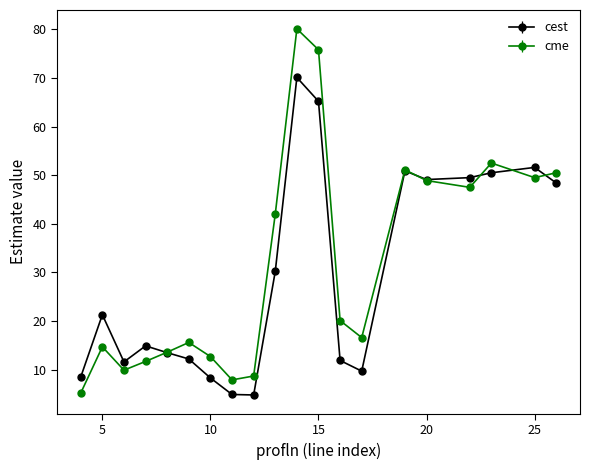

Which series has the largest range (max minus min)?

cme